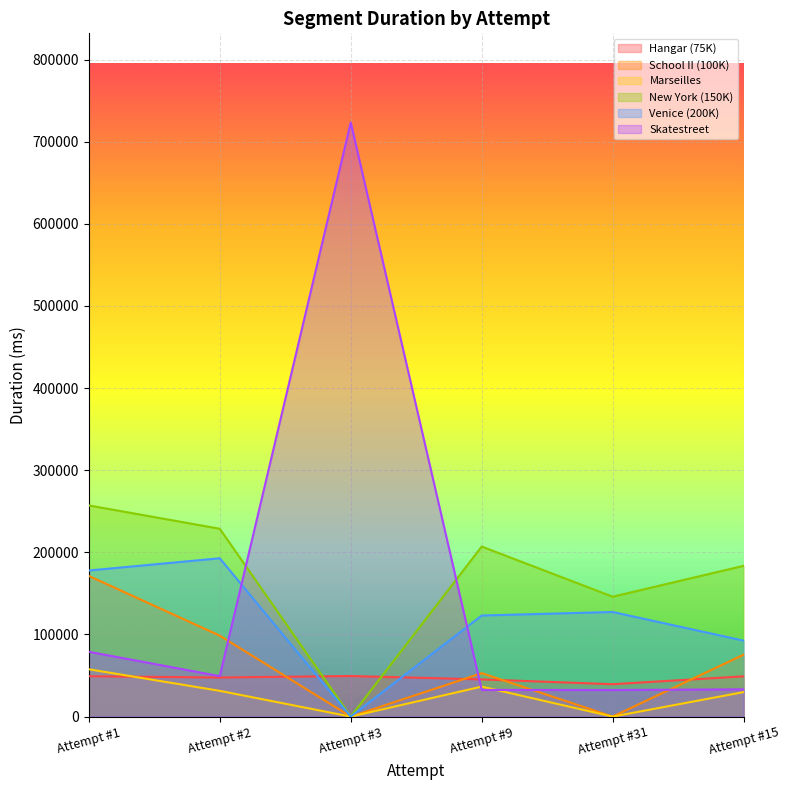

How many values in New York (150K) are above zero?

5